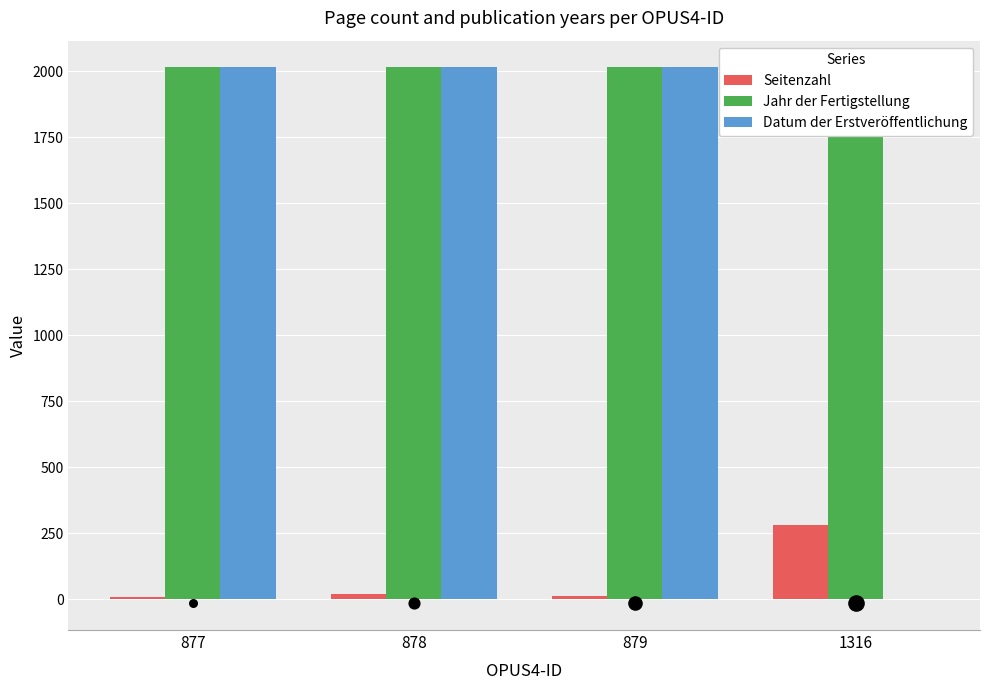

Which series reaches the minimum Y coordinate?

Datum der Erstveröffentlichung